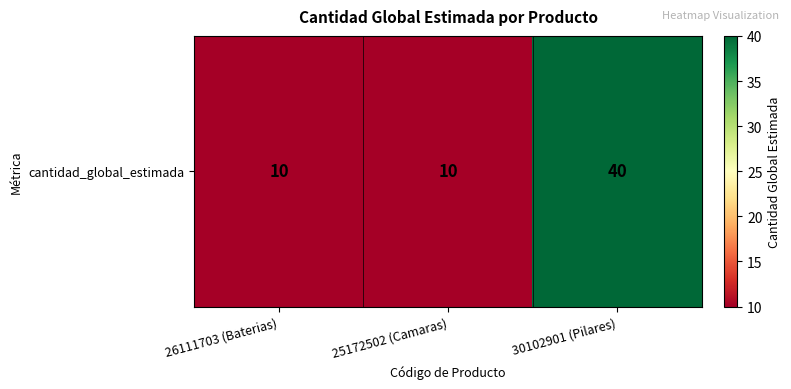

Rank the categories by value from lowest to highest.

26111703 (Baterias), 25172502 (Camaras), 30102901 (Pilares)